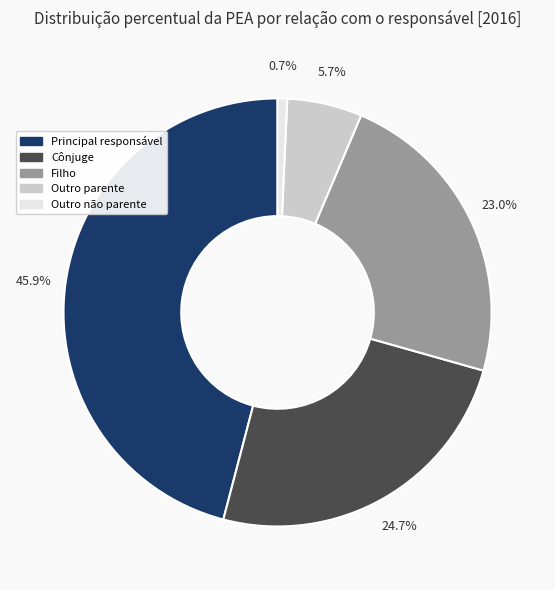

What is the largest slice in the pie chart?

Principal responsável